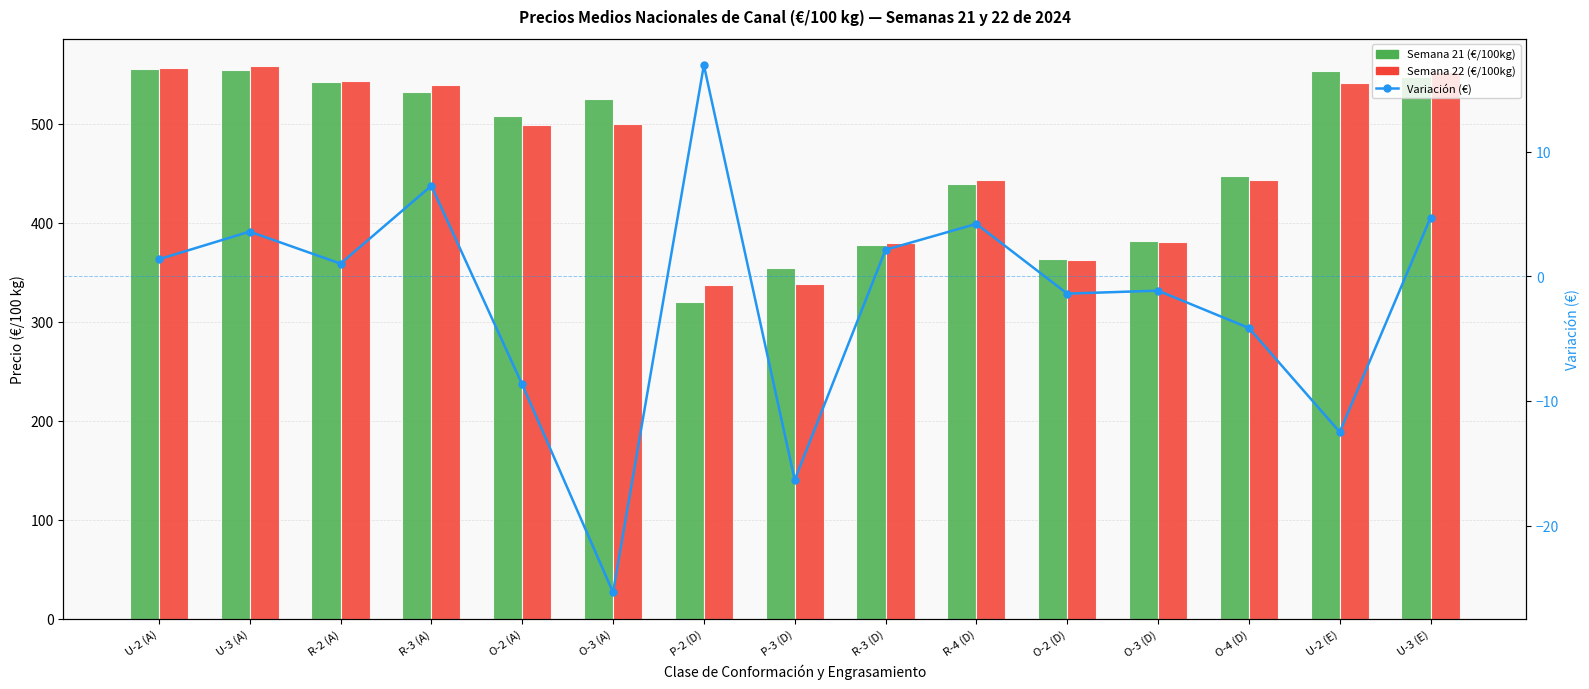

Which series changed the most between U-2 (A) and O-2 (A)?

Semana 22 (€/100kg)